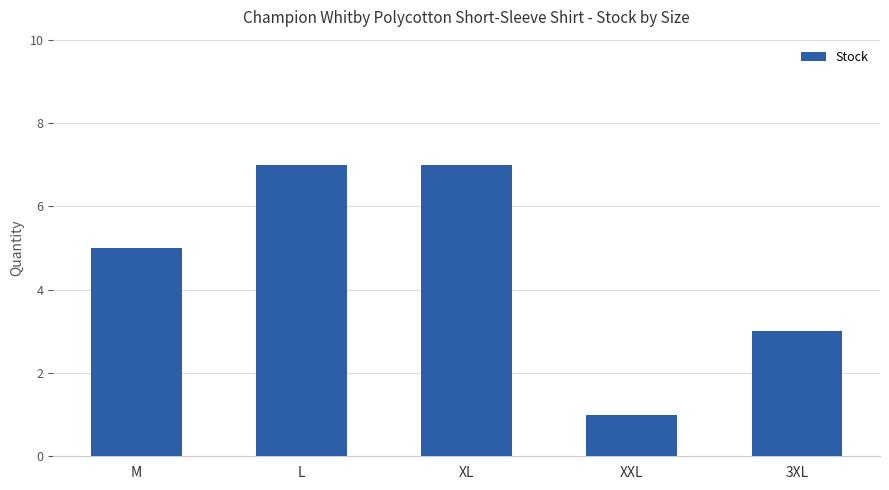

What is the maximum value shown in the chart?

7